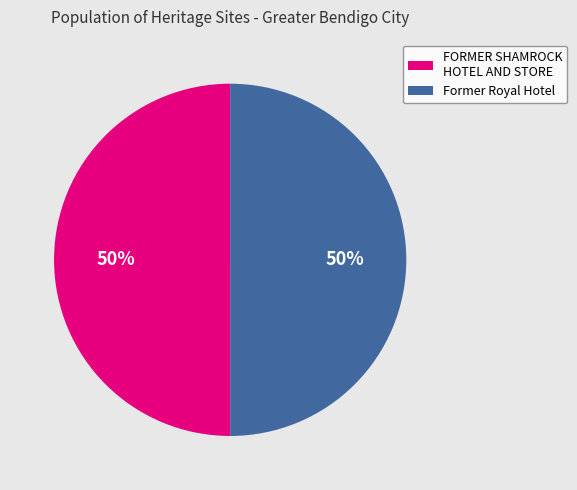

How many segments does this pie chart have?

2